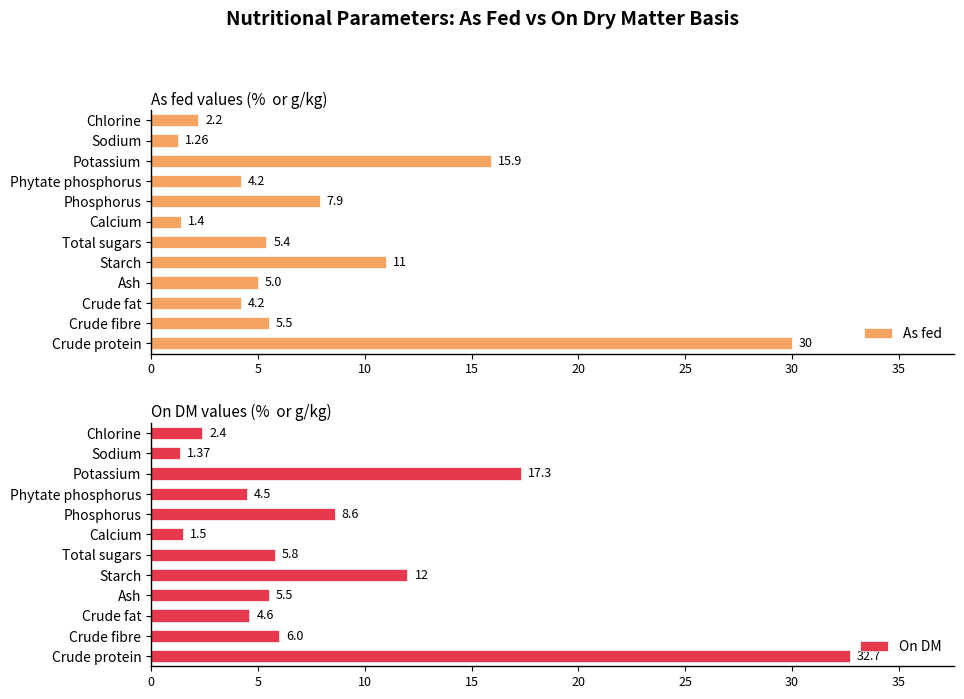

The value of As fed at Crude protein is 30.0. True or false?

True